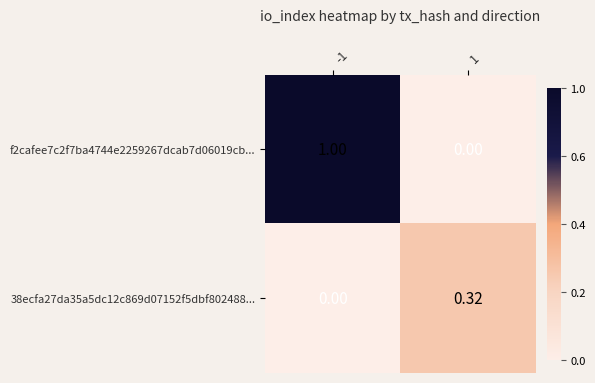

Count the number of data series in this chart.

2